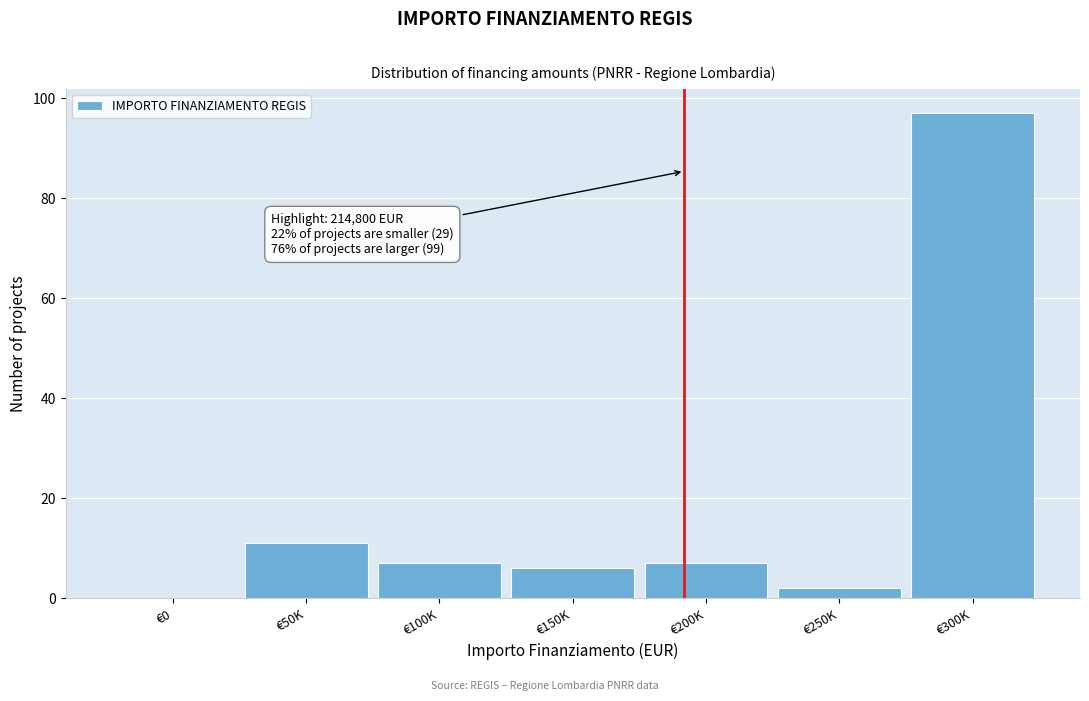

Reading right to left, list all the values displayed in this chart.

€300K=97	€250K=2	€200K=7	€150K=6	€100K=7	€50K=11	€0=0